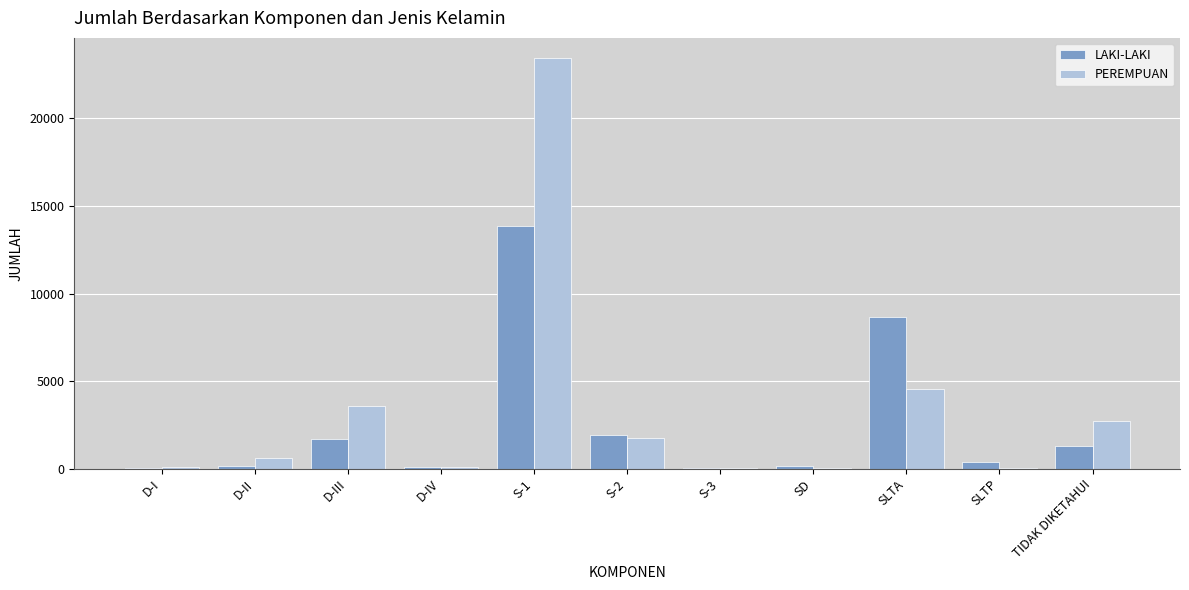

The value of LAKI-LAKI at S-2 is 1912. True or false?

True